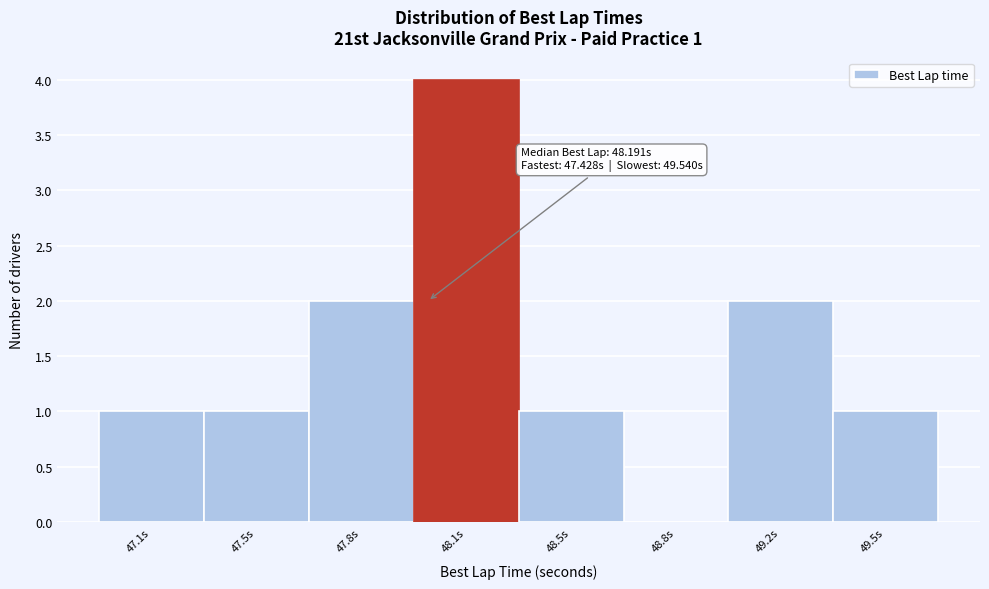

Reading left to right, extract all data points from this chart.

47.1s=1	47.5s=1	47.8s=2	48.1s=4	48.5s=1	48.8s=0	49.2s=2	49.5s=1